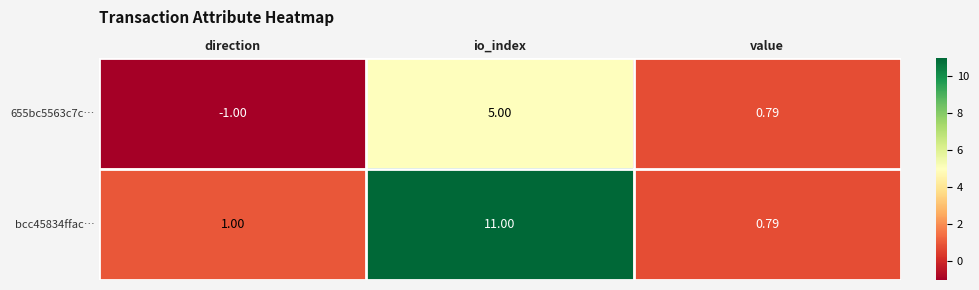

Where is 655bc5563c7c… nearest to the value 2?

value